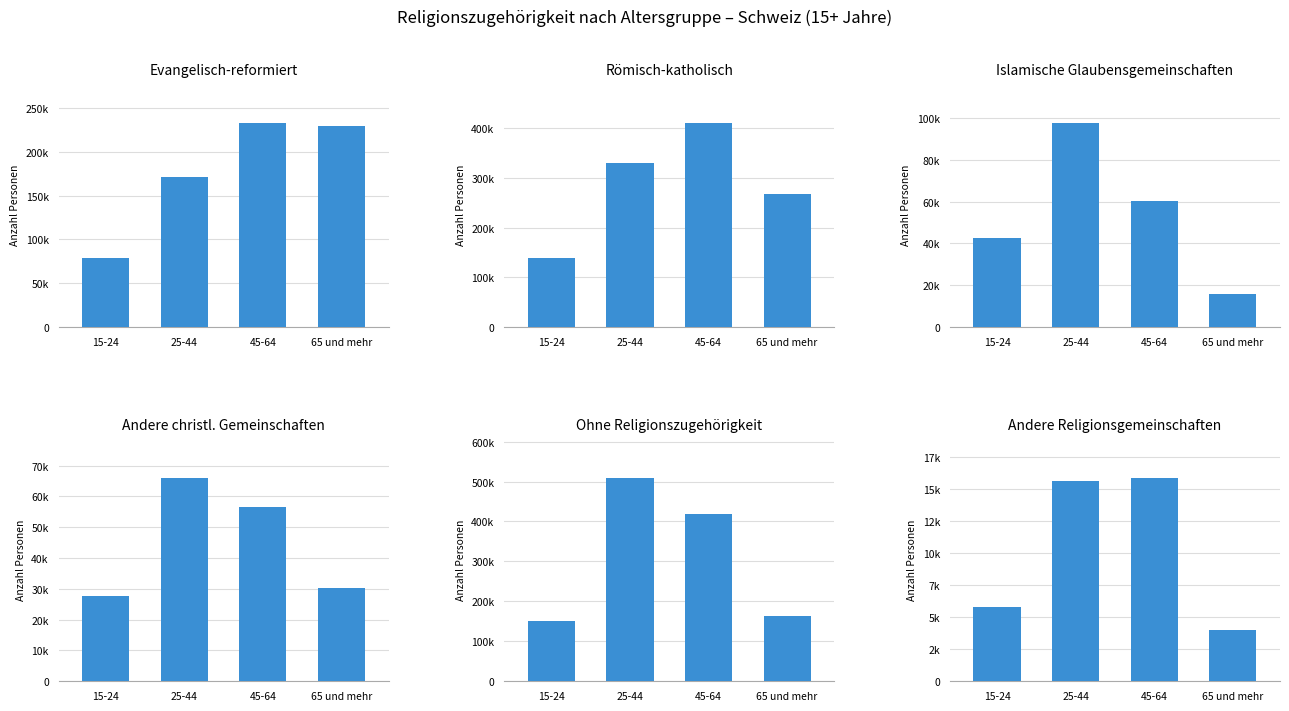

What are all the series names shown in the legend?

Evangelisch-reformiert, Römisch-katholisch, Islamische Glaubensgemeinschaften, Andere christliche Glaubensgemeinschaften, Ohne Religionszugehörigkeit, Andere Religionsgemeinschaften